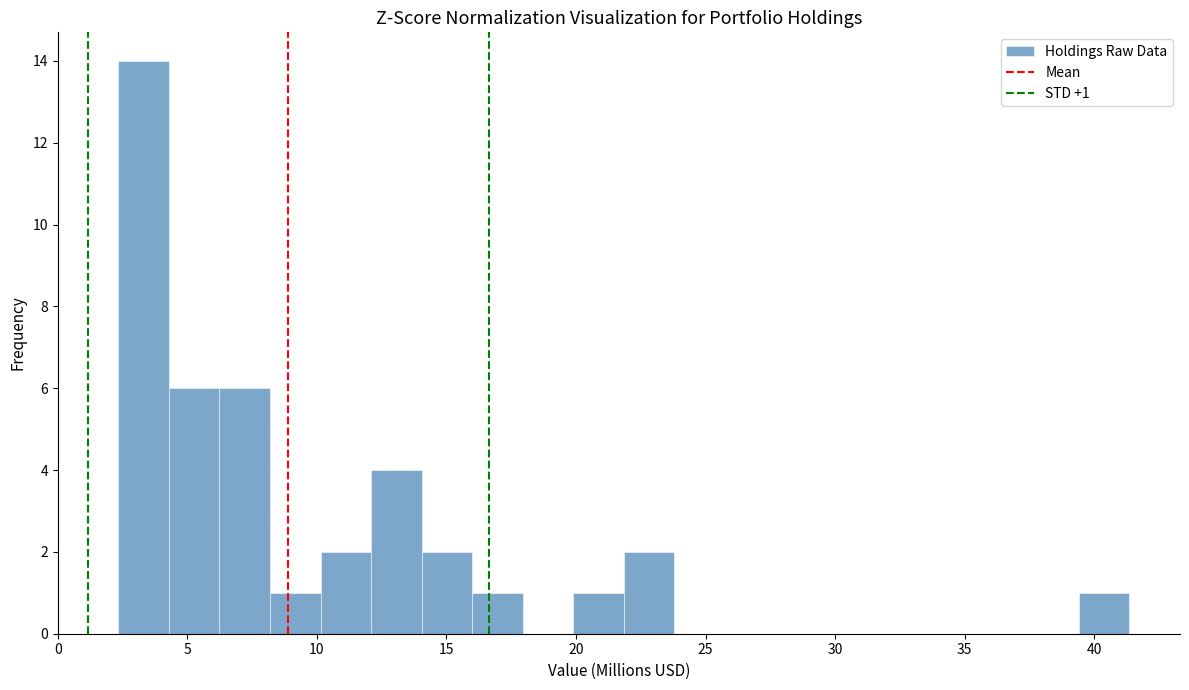

Around what value on the x-axis is the tallest bar? Give the approximate position of its centre, as read against the axis.

3.5